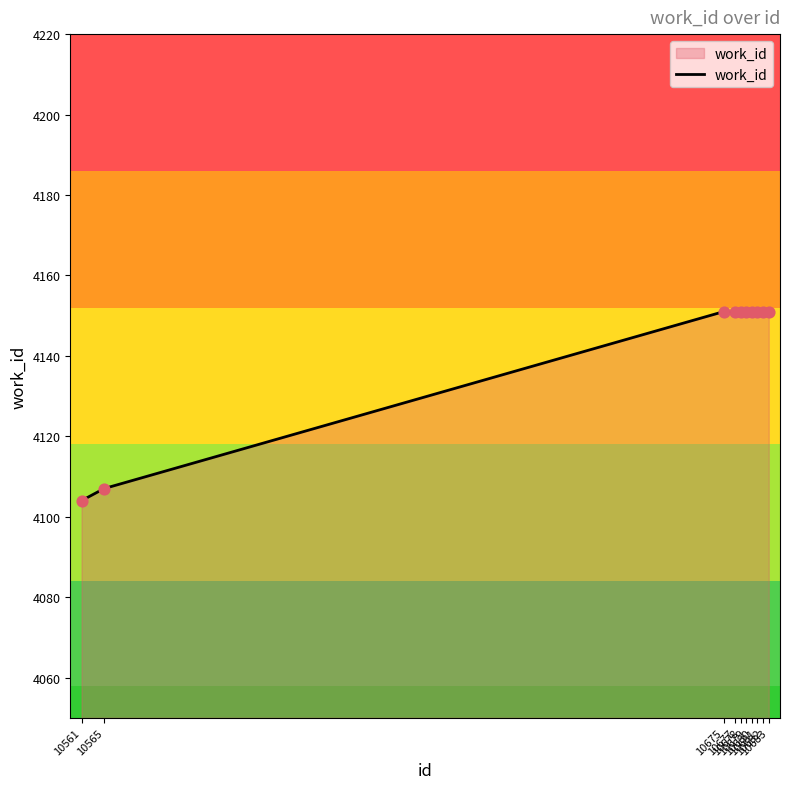

Approximately how many times larger is the value at 10675 compared to 10677?

1.0